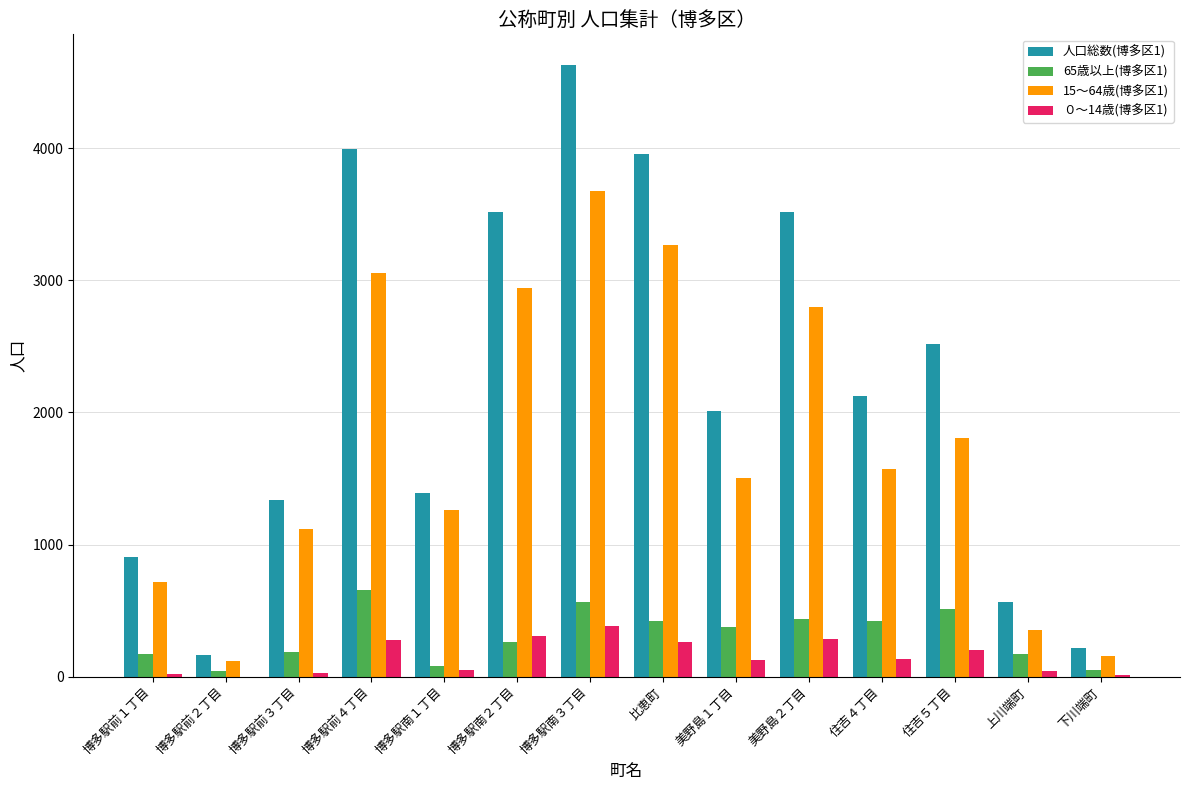

Which series has the widest spread of values?

人口総数(博多区1)